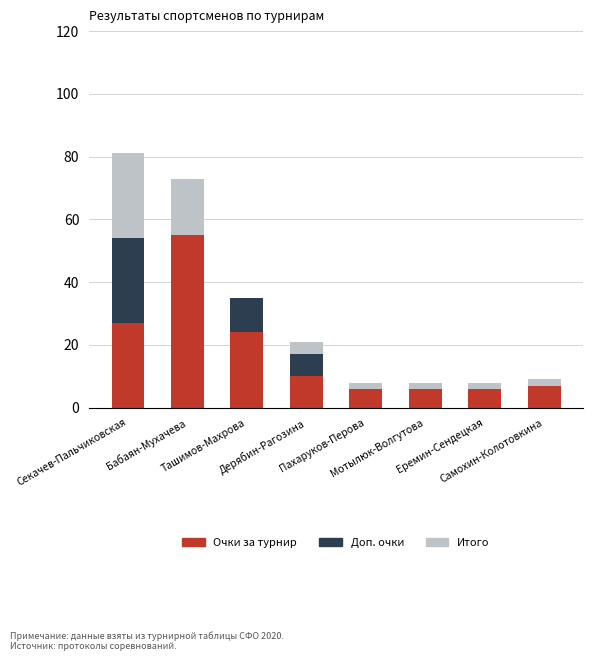

Is it true that Доп. очки equals 11 at Ташимов-Махрова?

True